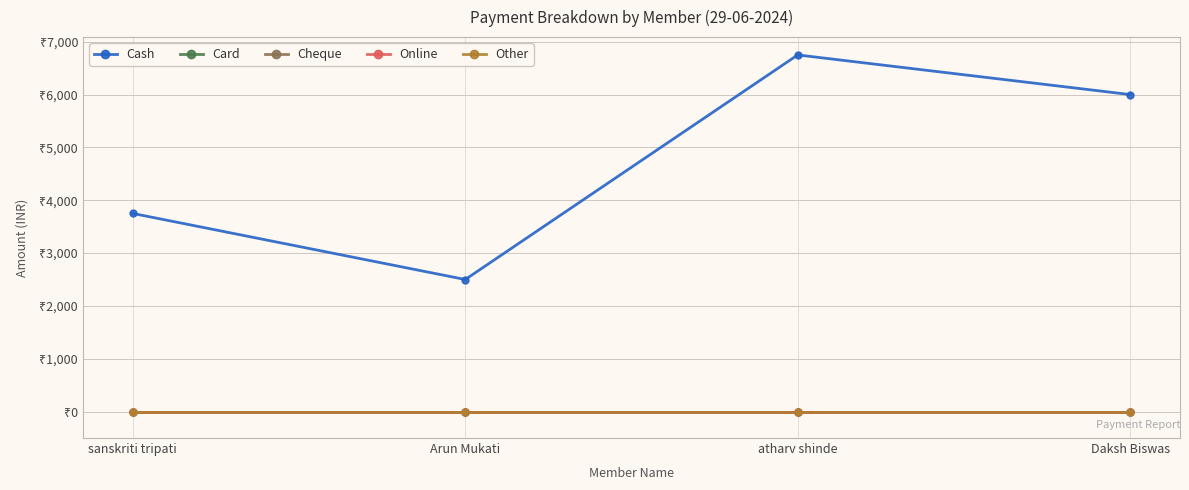

Does the chart have visible grid lines?

Yes